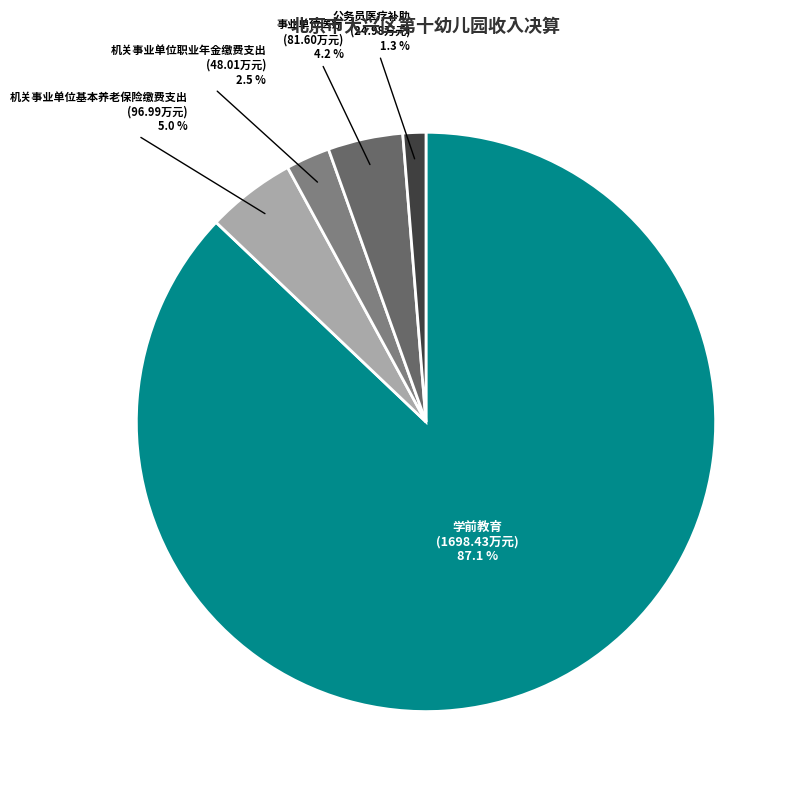

To the nearest percent, what portion does 事业单位医疗 represent?

4%